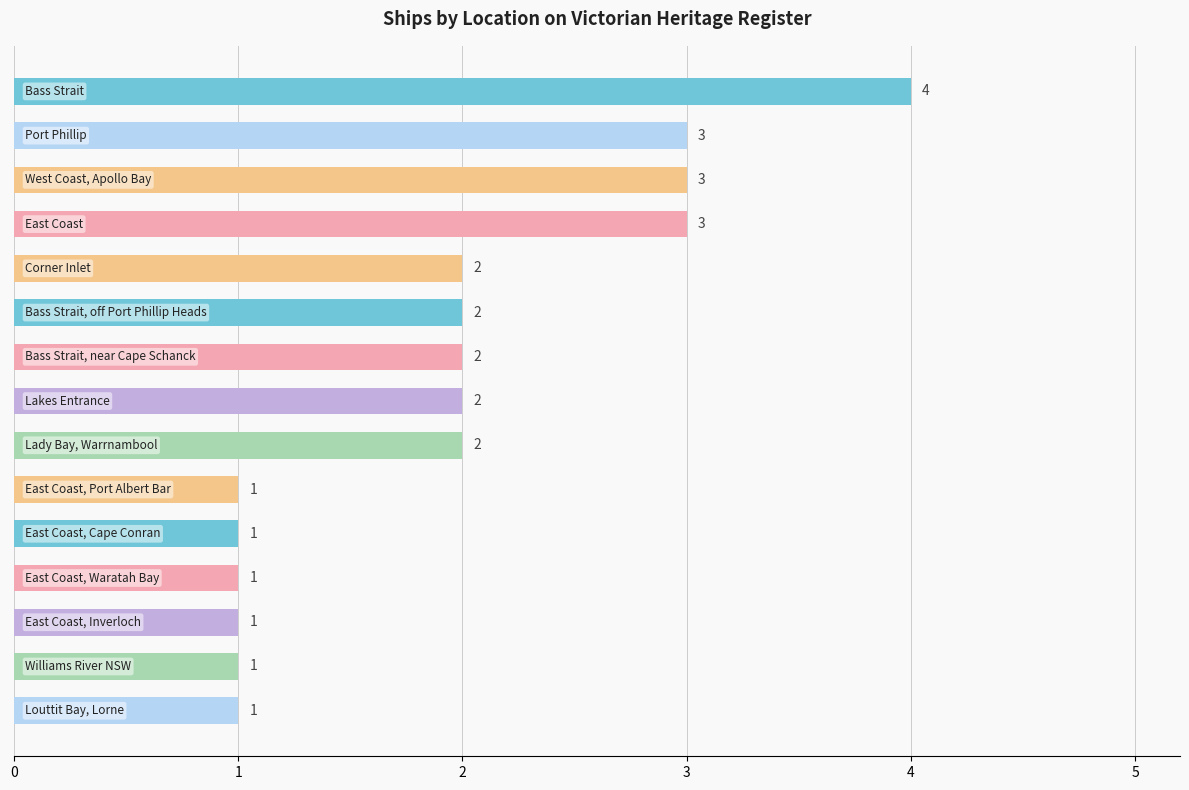

How many values are between 1 and 3?

14